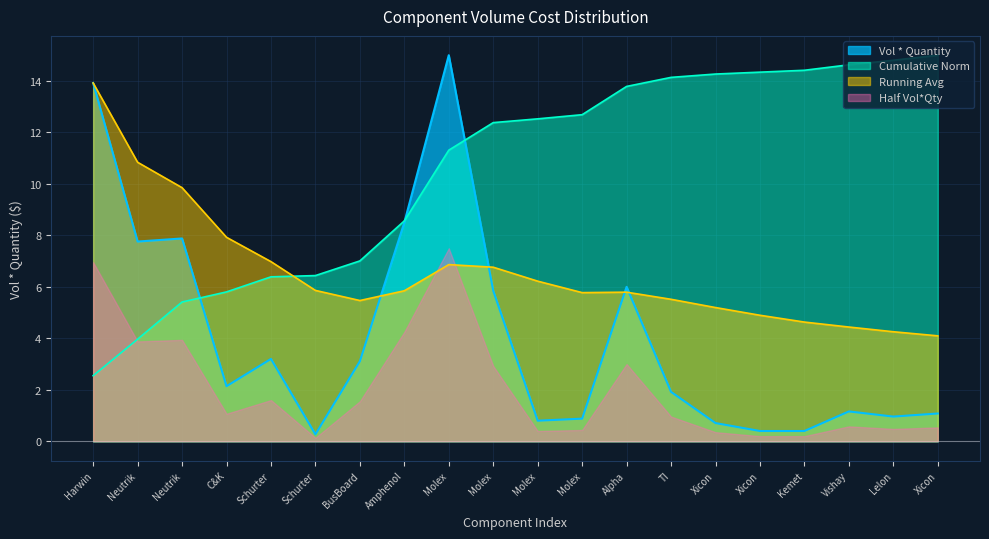

Reading left to right, list all the values displayed in this chart.

13.9	7.8	7.9	2.1	3.2	0.3	3.1	8.5	15.0	5.8	0.8	0.9	6.0	1.9	0.7	0.4	0.4	1.2	1.0	1.1